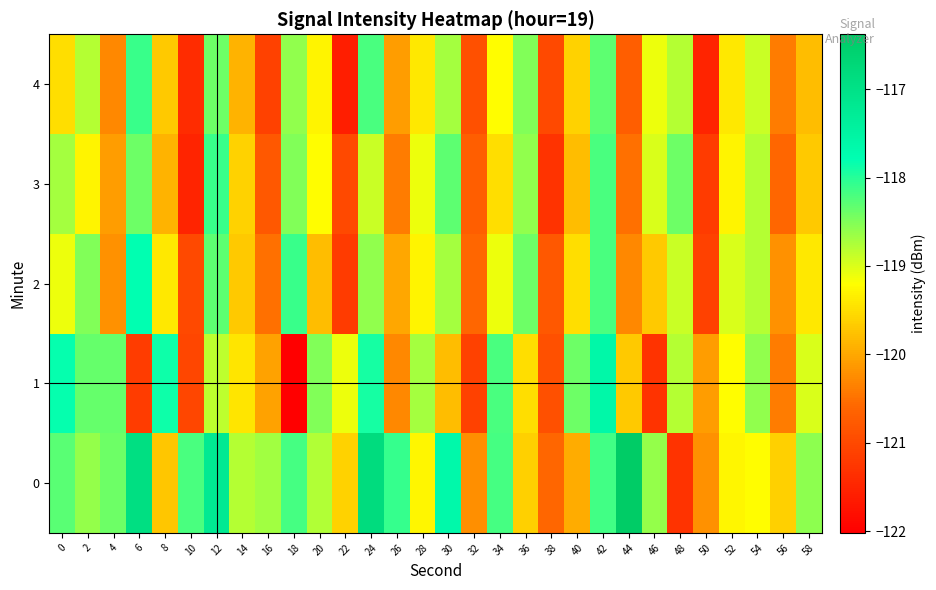

Reading left to right, list all the values displayed in this chart.

0: 0=-118.3	2=-118.6	4=-118.4	6=-116.9	8=-119.7	10=-118.2	12=-117.2	14=-118.8	16=-118.7	18=-118.2	20=-118.8	22=-119.6	24=-116.8	26=-118.1	28=-119.3	30=-117.6	32=-120.2	34=-118.2	36=-119.6	38=-120.6	40=-120.0	42=-118.1	44=-116.4	46=-118.6	48=-121.3	50=-120.2	52=-119.3	54=-119.2	56=-119.6	58=-118.6
1: 0=-117.8	2=-118.3	4=-118.3	6=-121.2	8=-117.9	10=-121.0	12=-118.8	14=-119.4	16=-120.0	18=-122.0	20=-118.5	22=-119.1	24=-117.9	26=-120.3	28=-118.7	30=-119.8	32=-121.1	34=-118.2	36=-119.5	38=-120.9	40=-118.4	42=-117.6	44=-119.7	46=-121.3	48=-118.8	50=-120.1	52=-119.2	54=-118.6	56=-120.4	58=-119.0
2: 0=-119.1	2=-118.5	4=-120.2	6=-117.8	8=-119.4	10=-121.0	12=-118.3	14=-119.7	16=-120.5	18=-118.1	20=-119.8	22=-121.2	24=-118.6	26=-120.0	28=-119.3	30=-118.7	32=-120.6	34=-119.1	36=-118.4	38=-120.8	40=-119.5	42=-118.2	44=-120.3	46=-119.7	48=-118.9	50=-121.1	52=-119.0	54=-118.8	56=-120.2	58=-119.4
3: 0=-118.7	2=-119.3	4=-120.1	6=-118.4	8=-119.9	10=-121.5	12=-118.1	14=-119.6	16=-120.8	18=-118.5	20=-119.2	22=-121.0	24=-118.9	26=-120.4	28=-119.1	30=-118.3	32=-120.7	34=-119.5	36=-118.6	38=-121.3	40=-119.8	42=-118.2	44=-120.5	46=-119.0	48=-118.4	50=-121.2	52=-119.3	54=-118.8	56=-120.6	58=-119.7
4: 0=-119.5	2=-118.8	4=-120.3	6=-118.1	8=-119.7	10=-121.4	12=-118.4	14=-119.9	16=-121.1	18=-118.6	20=-119.3	22=-121.6	24=-118.2	26=-120.1	28=-119.4	30=-118.7	32=-120.9	34=-119.2	36=-118.5	38=-121.0	40=-119.6	42=-118.3	44=-120.7	46=-119.1	48=-118.8	50=-121.5	52=-119.4	54=-118.9	56=-120.4	58=-119.8